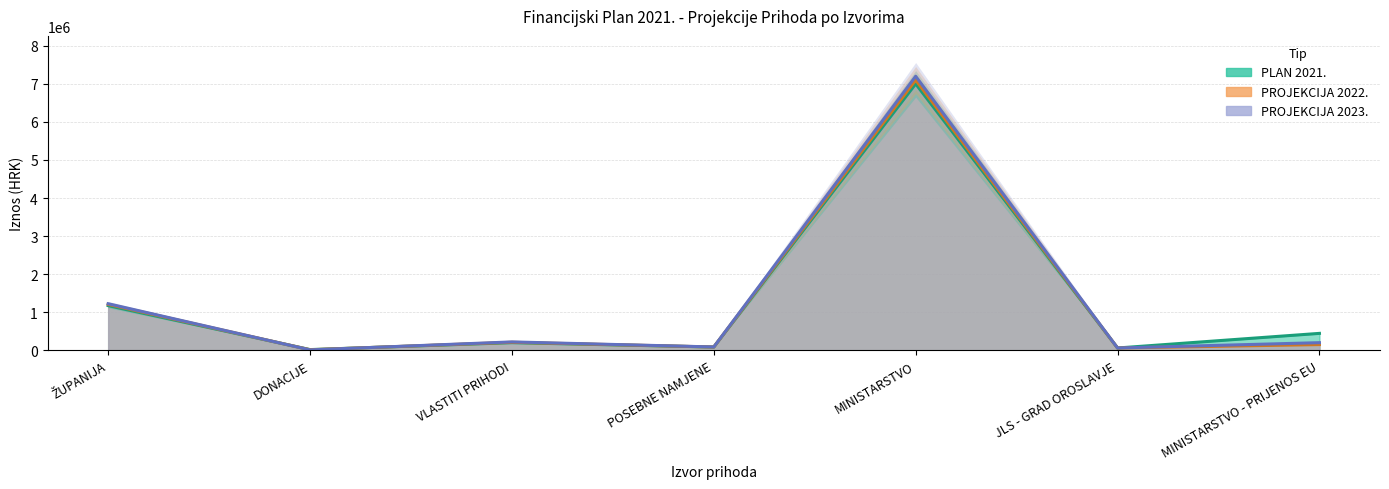

What is the value of the PLAN 2021. point at the 6th from the left?

60000